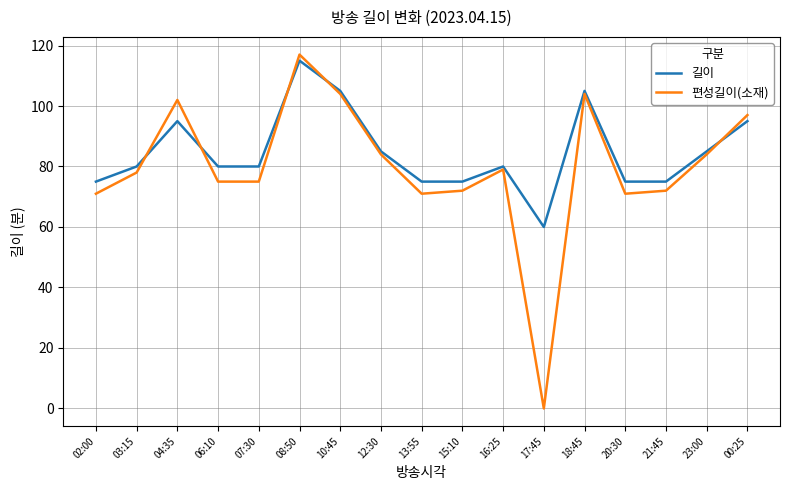

Is this an area chart (filled region under the line)?

No